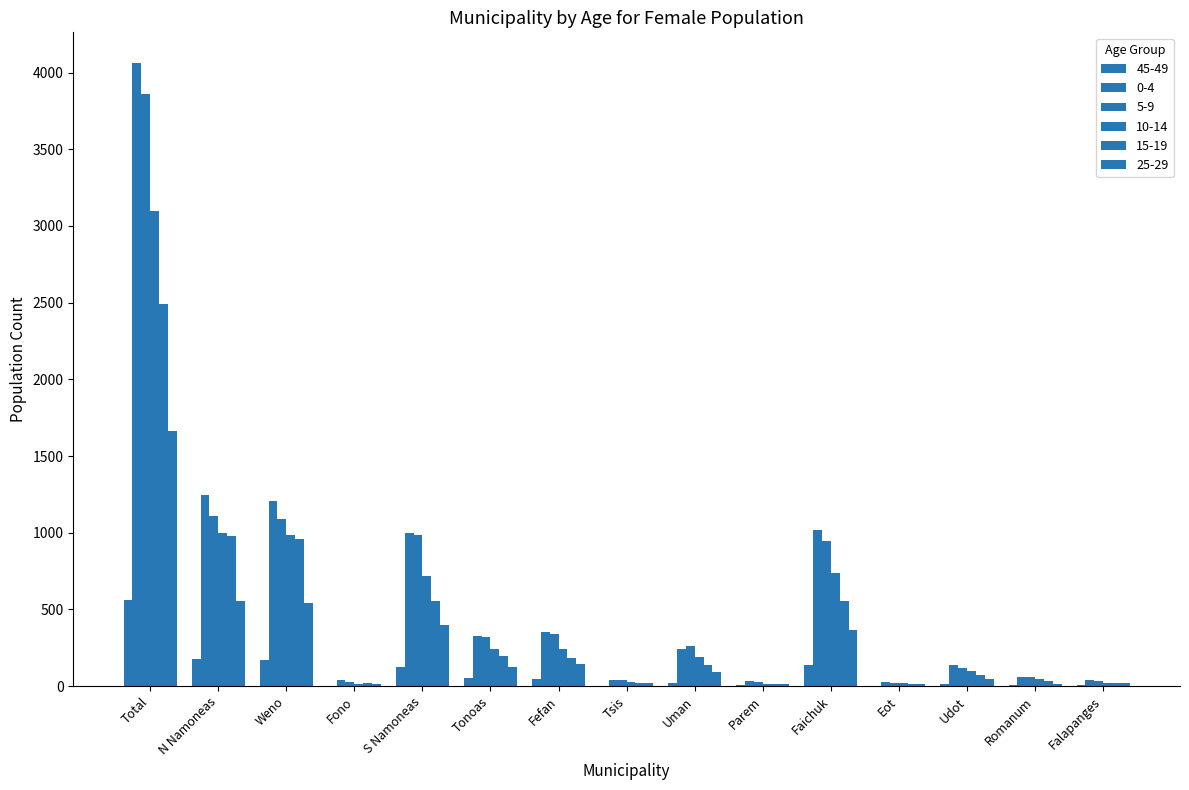

Rank the categories by 5-9 value from highest to lowest.

Total, N Namoneas, Weno, S Namoneas, Faichuk, Fefan, Tonoas, Uman, Udot, Romanum, Tsis, Falapanges, Parem, Fono, Eot